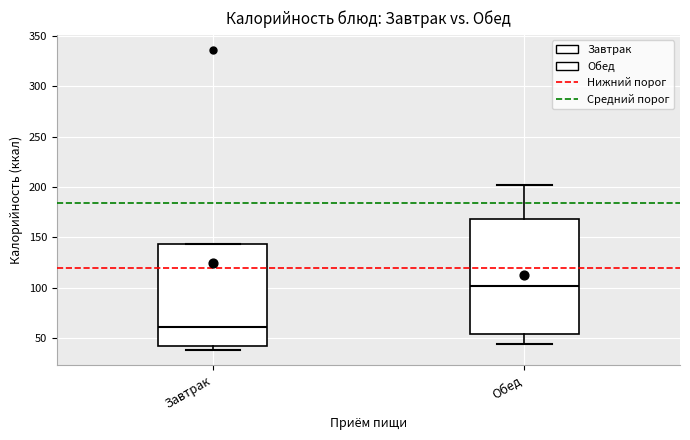

Which box is the tallest, from its lower edge to its upper edge?

Обед